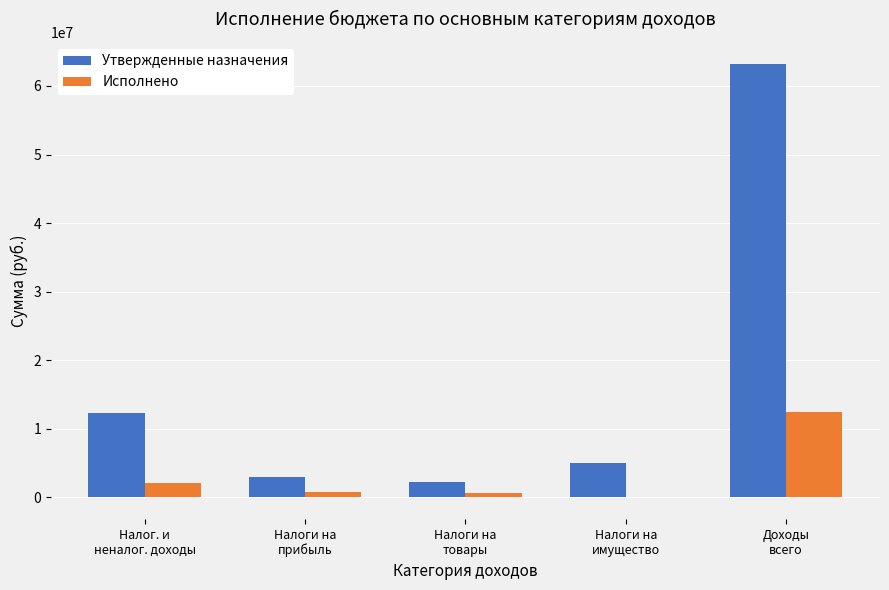

Does the chart contain stacked bars?

No